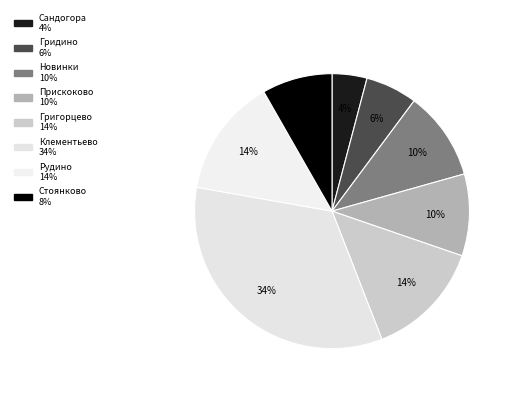

Is there any slice that represents more than half of the pie?

No